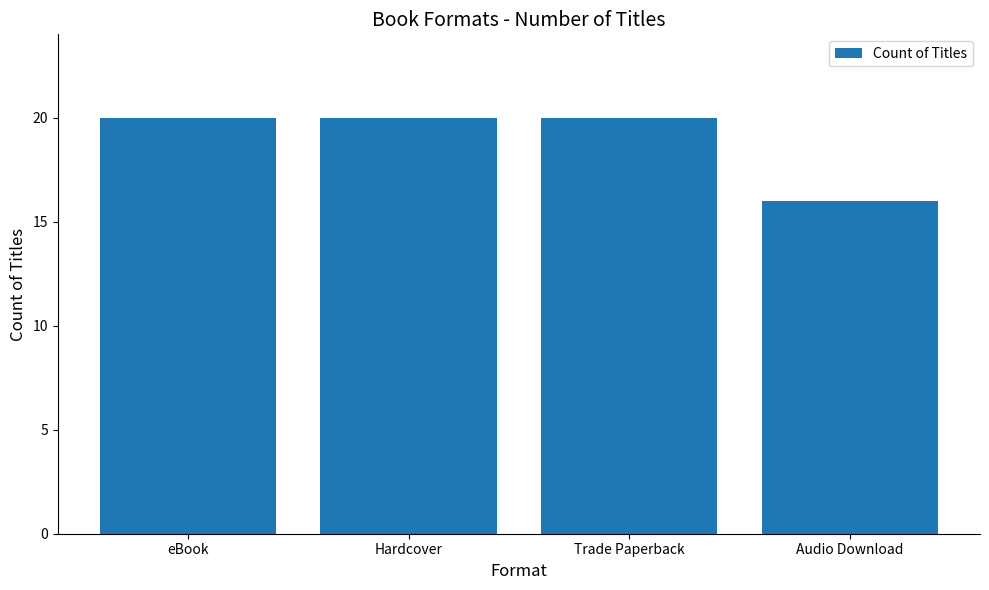

Which label corresponds to the smallest value in the chart?

Audio Download